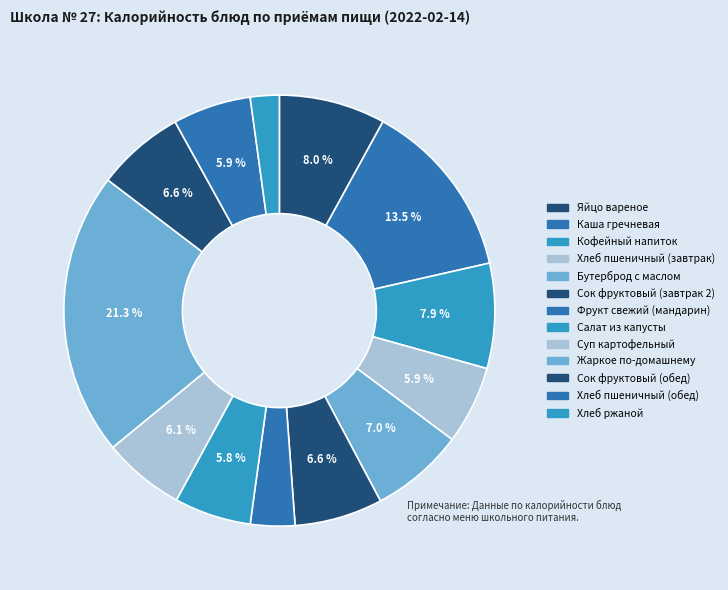

Does Сок фруктовый (завтрак 2) account for over 50% of the chart?

No